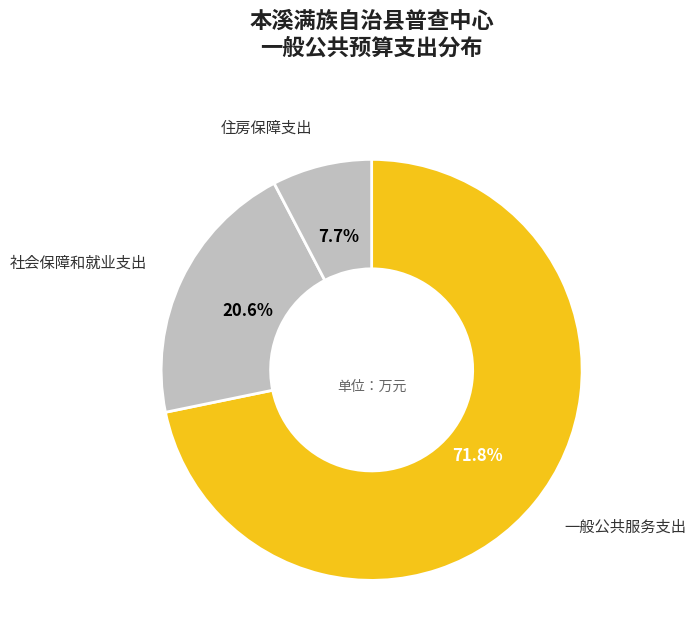

Rank the categories by value from highest to lowest.

一般公共服务支出, 社会保障和就业支出, 住房保障支出